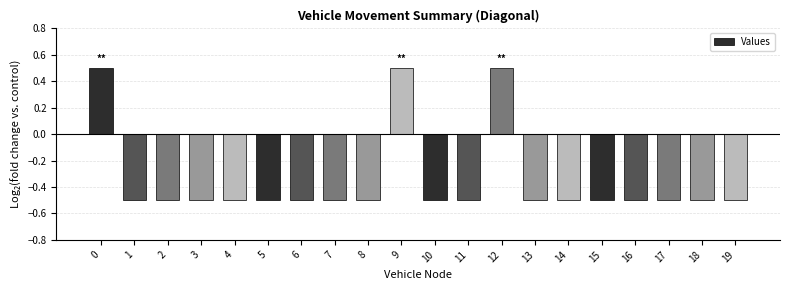

What is the sum of all values?

-7.0